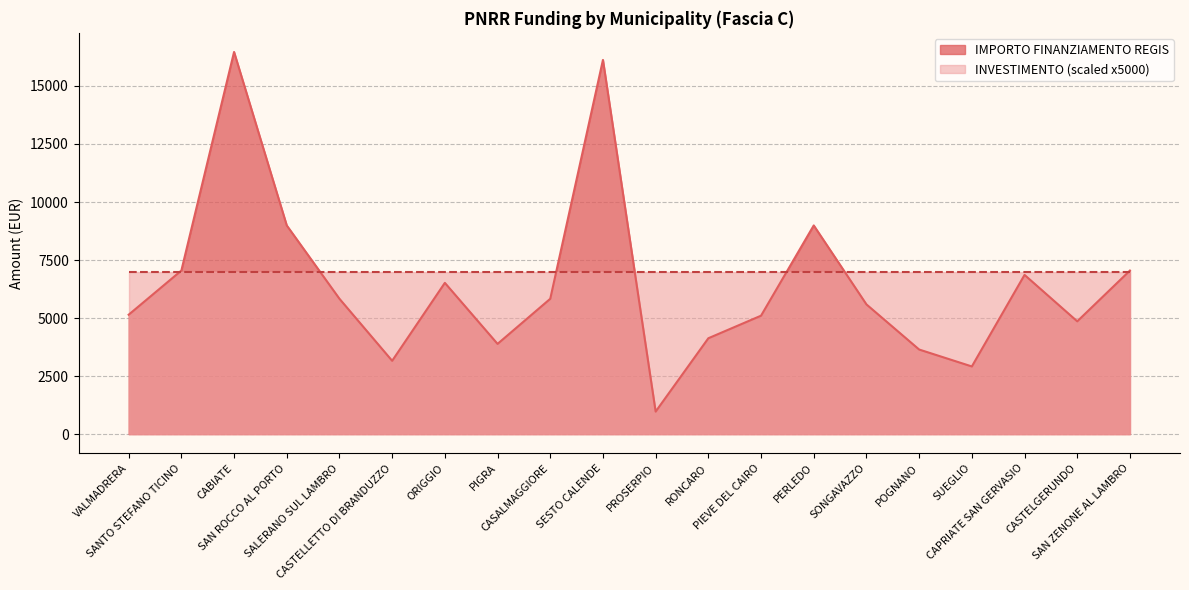

What is the ratio of the value at CASTELLETTO DI BRANDUZZO to the value at VALMADRERA?

0.6